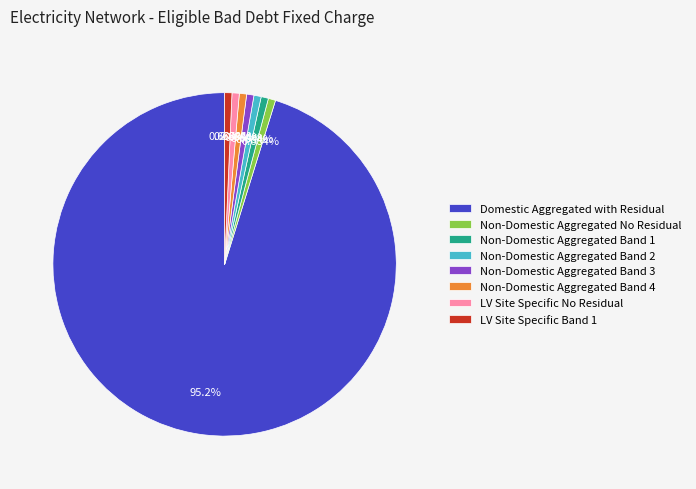

Which slice represents more than half of the pie?

Domestic Aggregated with Residual